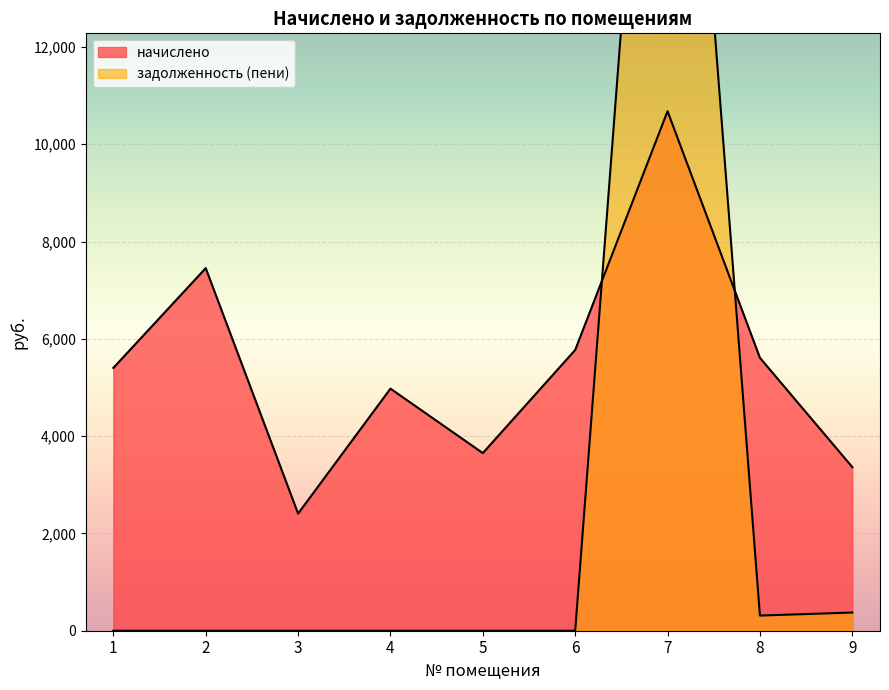

What is the difference between the highest and lowest values at 7?

14184.7